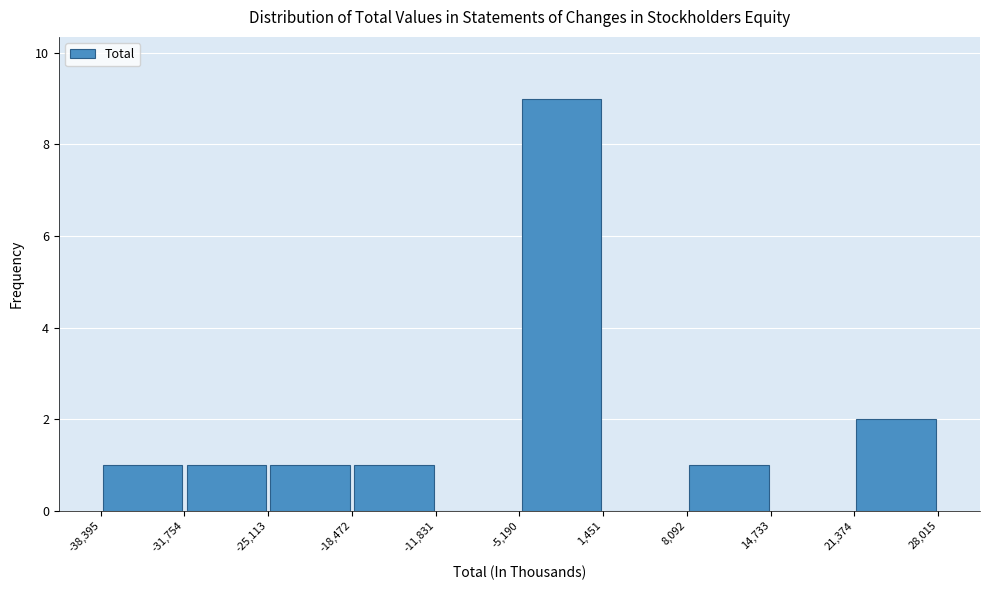

Reading left to right, list every bar in this chart as the range it spans on the x-axis followed by its height. The values are not printed on the chart, so give them approximately, as read against the axis.

-38,395 to -31,754: 1
-31,754 to -25,113: 1
-25,113 to -18,472: 1
-18,472 to -11,831: 1
-11,831 to -5,190: 0
-5,190 to 1,451: 9
1,451 to 8,092: 0
8,092 to 14,733: 1
14,733 to 21,374: 0
21,374 to 28,015: 2